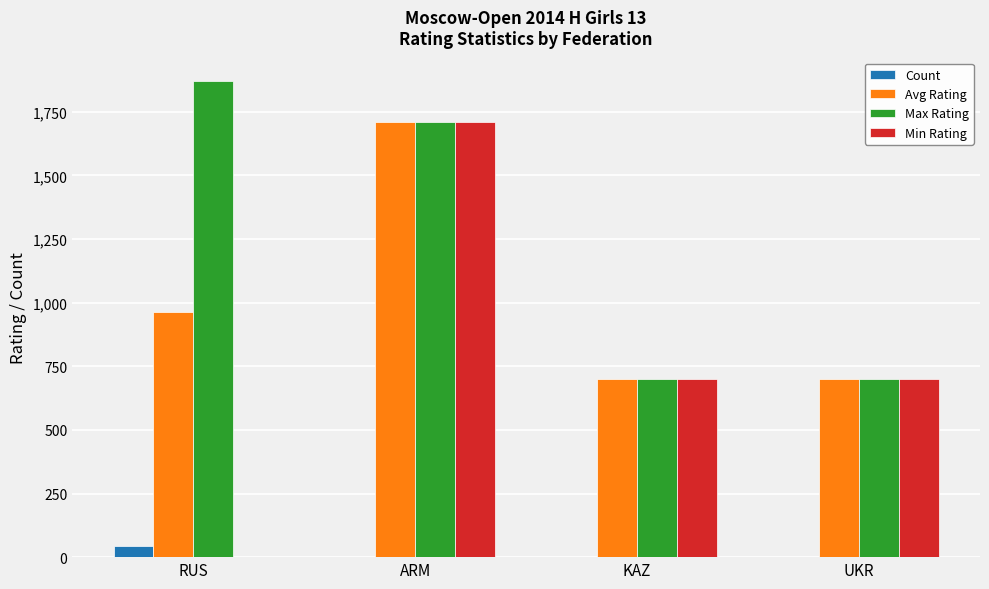

Are the bars grouped side by side (vs. stacked)?

Yes